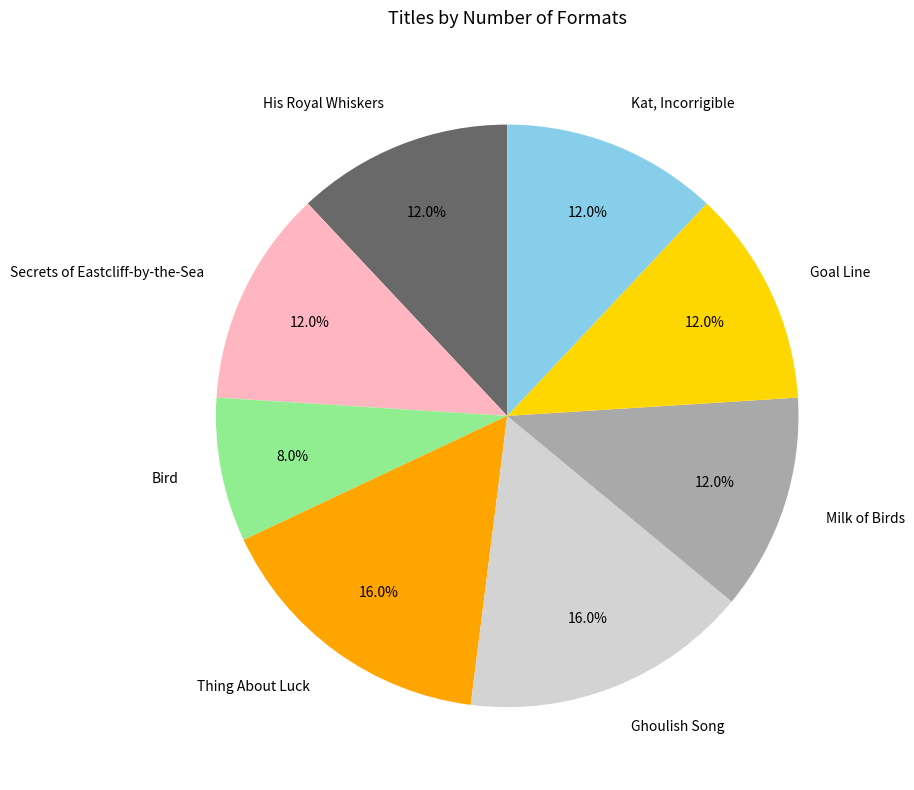

Is Bird the majority of the pie?

No